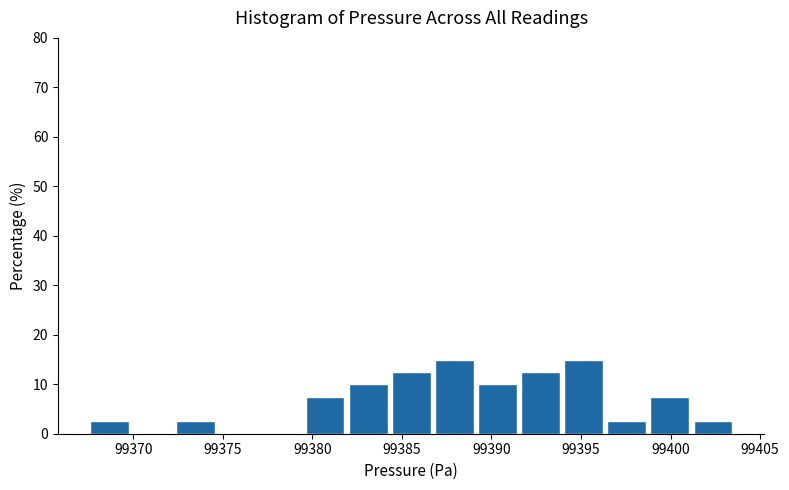

Reading left to right, transcribe this chart: for each bar, give the range it covers on the x-axis and its height. Neither the bar edges nor the heights are printed on the chart, so give them approximately, as read against the axes.

99367.5 to 99370.0: 3
99370.0 to 99372.5: 0
99372.5 to 99375.0: 3
99375.0 to 99377.0: 0
99377.0 to 99379.5: 0
99379.5 to 99382.0: 8
99382.0 to 99384.5: 10
99384.5 to 99387.0: 13
99387.0 to 99389.5: 15
99389.5 to 99391.5: 10
99391.5 to 99394.0: 13
99394.0 to 99396.5: 15
99396.5 to 99399.0: 3
99399.0 to 99401.5: 8
99401.5 to 99403.5: 3